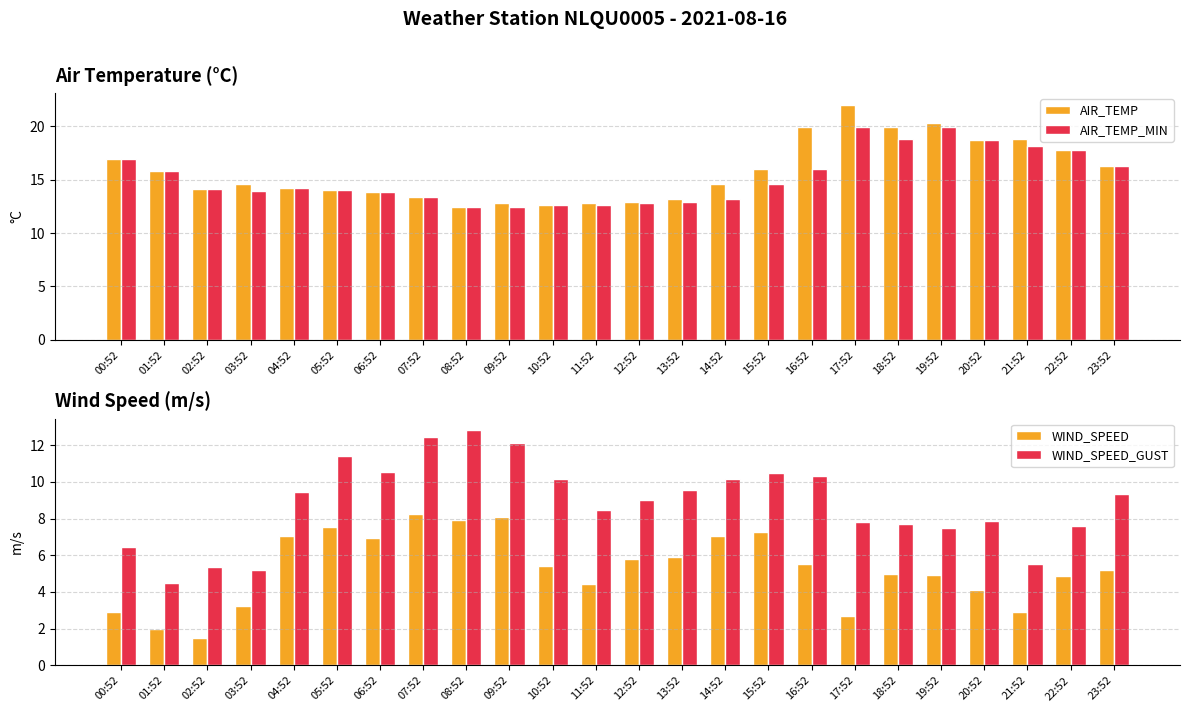

Reading left to right, what are all the values shown in this chart?

AIR_TEMP: 16.9	15.8	14.1	14.6	14.2	14.0	13.8	13.4	12.4	12.8	12.6	12.8	12.9	13.2	14.6	16.0	19.9	22.0	19.9	20.3	18.7	18.8	17.8	16.3
AIR_TEMP_MIN: 16.9	15.8	14.1	13.9	14.2	14.0	13.8	13.4	12.4	12.4	12.6	12.6	12.8	12.9	13.2	14.6	16.0	19.9	18.8	19.9	18.7	18.1	17.8	16.3
WIND_SPEED: 2.9	2.0	1.5	3.2	7.0	7.5	6.9	8.2	7.9	8.1	5.4	4.4	5.8	5.9	7.0	7.3	5.5	2.7	5.0	4.9	4.1	2.9	4.9	5.2
WIND_SPEED_GUST: 6.4	4.5	5.3	5.2	9.4	11.4	10.6	12.4	12.8	12.1	10.2	8.5	9.0	9.5	10.2	10.5	10.3	7.8	7.7	7.5	7.9	5.5	7.6	9.4